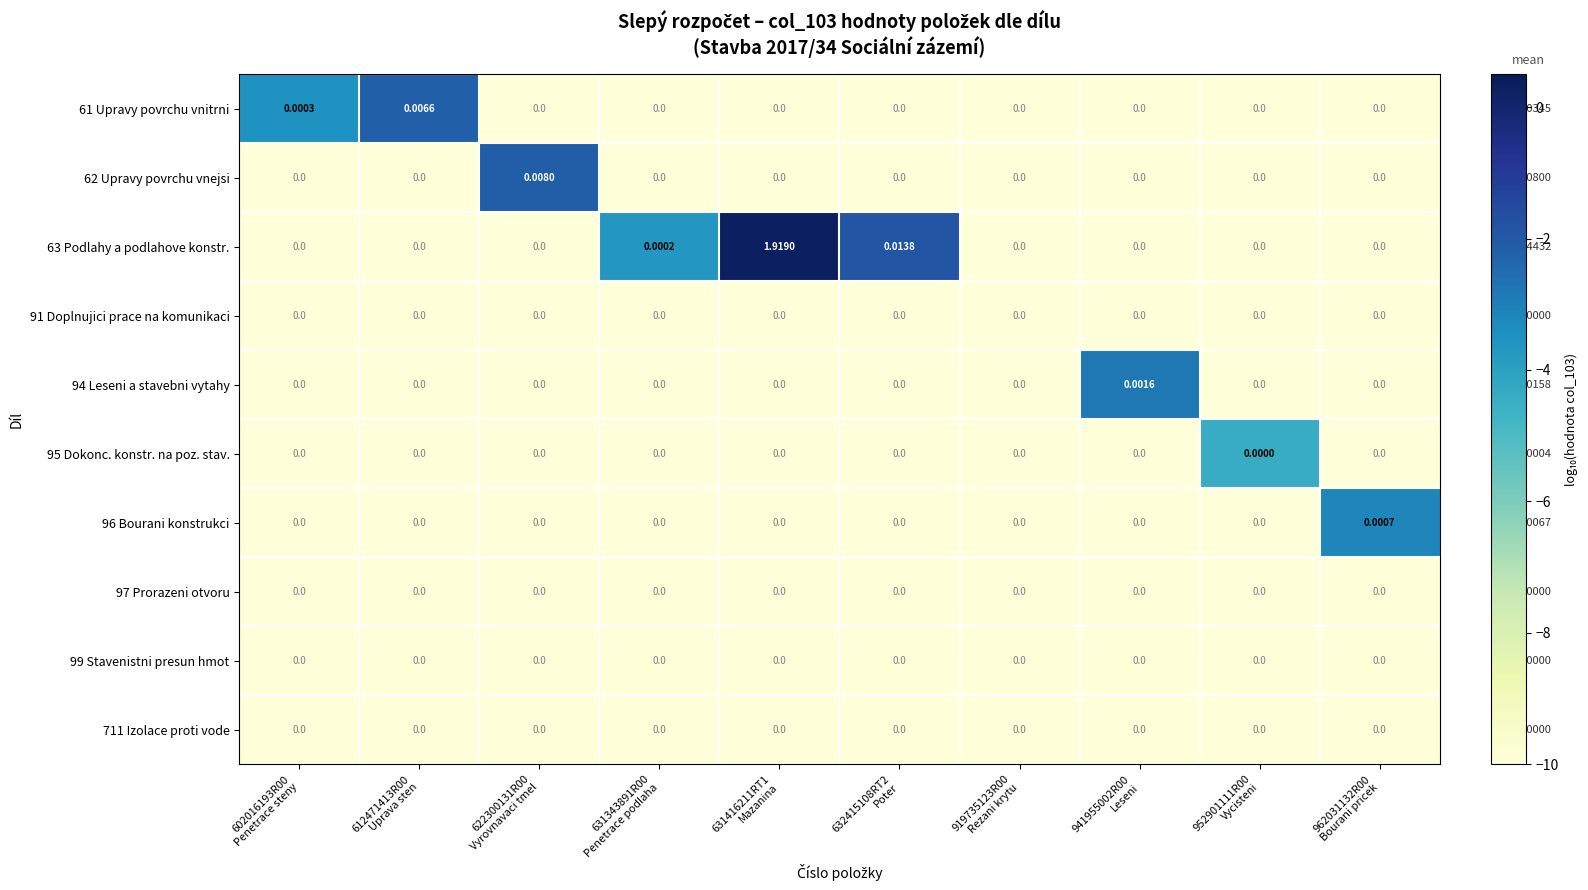

Which has a higher value, 631416211RT1
Mazanina or 941955002R00
Leseni?

631416211RT1
Mazanina